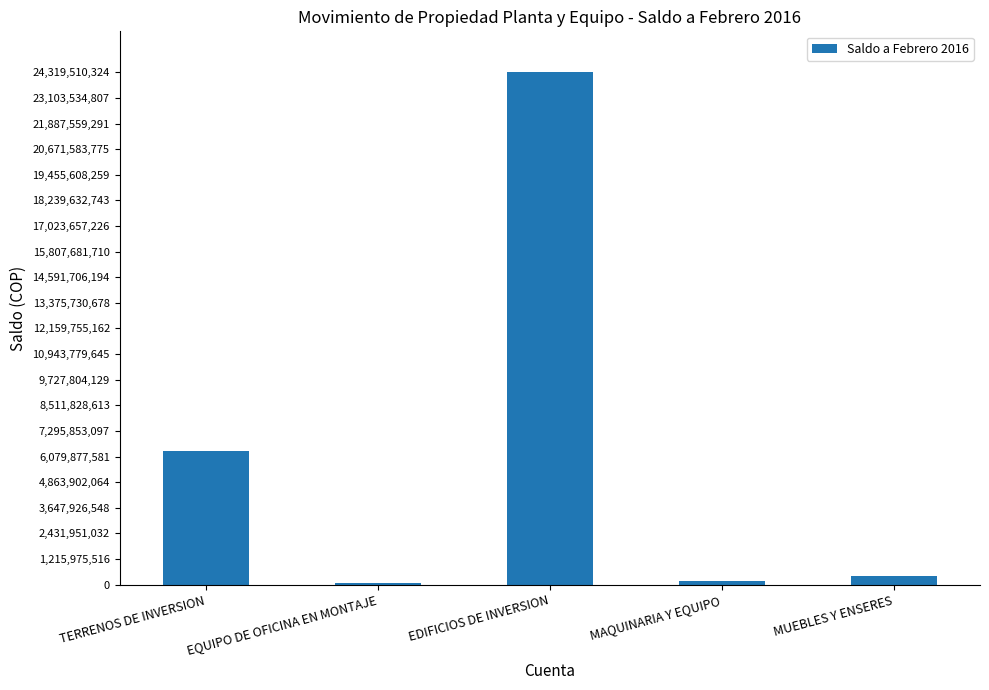

Where does the data first go above 385047586?

TERRENOS DE INVERSION